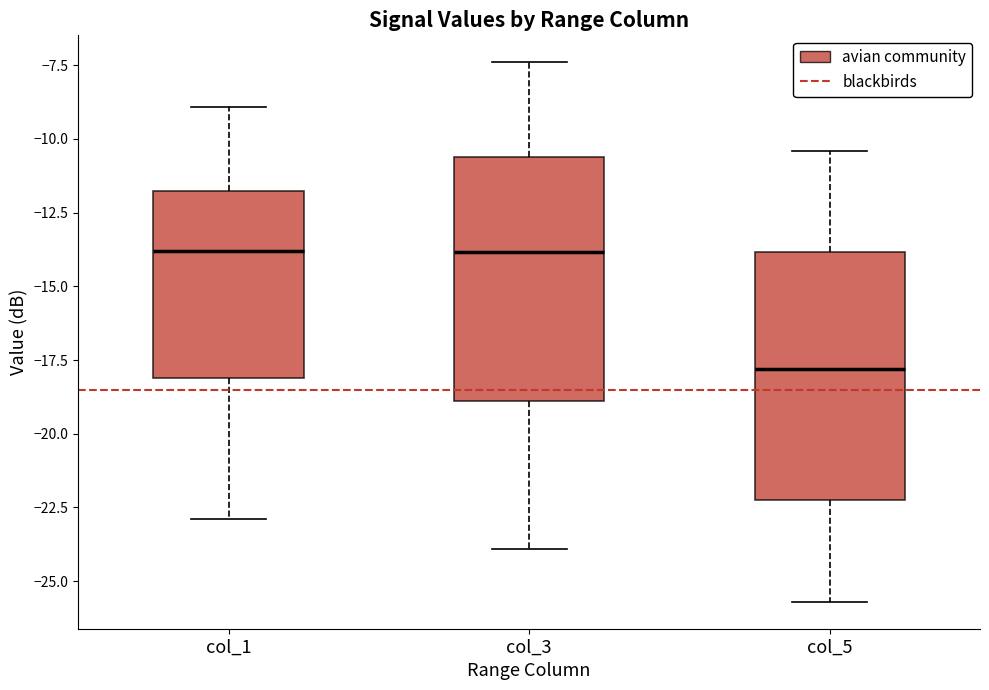

Reading left to right, read every box against the y-axis: the position of its median line, the range the box covers, and the ends of its whiskers. The values are not printed on the chart, so give them approximately, as read against the axis.

col_1: median -14.0, box -18.0 to -12.0, whiskers -23.0 to -9.0
col_3: median -14.0, box -19.0 to -10.5, whiskers -24.0 to -7.5
col_5: median -18.0, box -22.0 to -14.0, whiskers -25.5 to -10.5